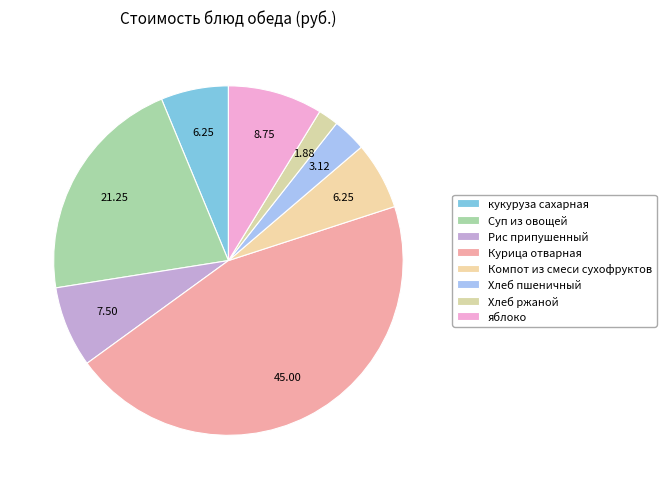

Is there any slice that represents more than half of the pie?

No